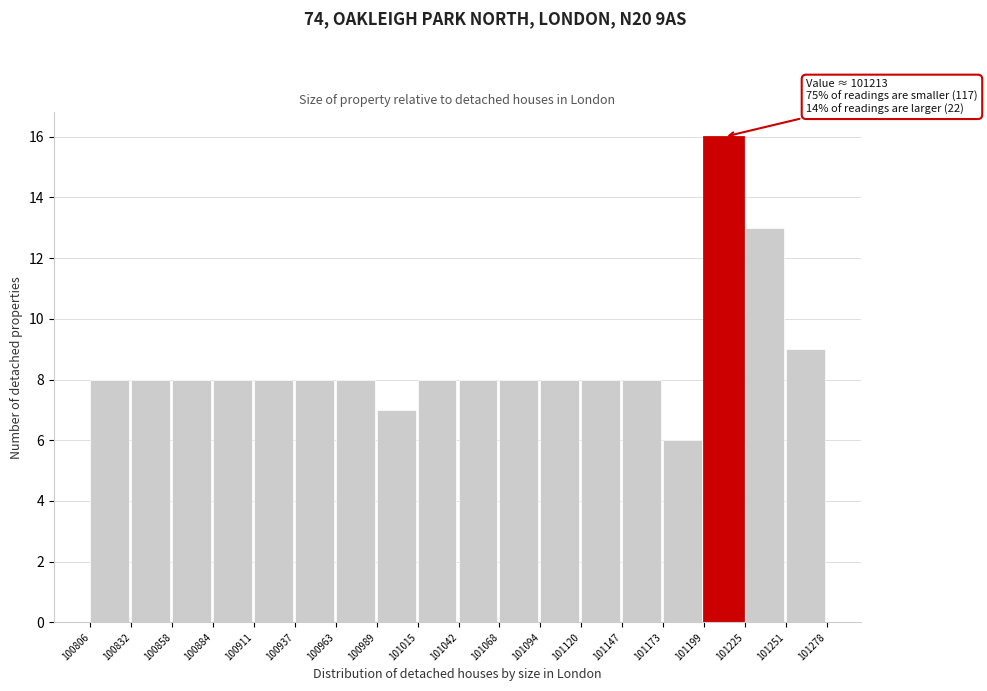

Over which range of the x-axis is the bar tallest?

101199 to 101225